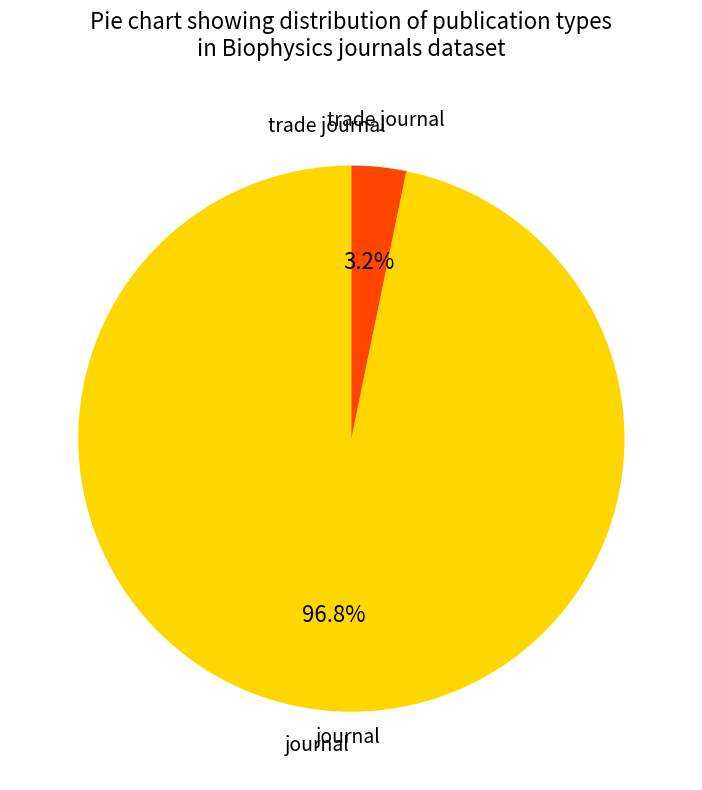

Is there a majority slice in this chart?

Yes